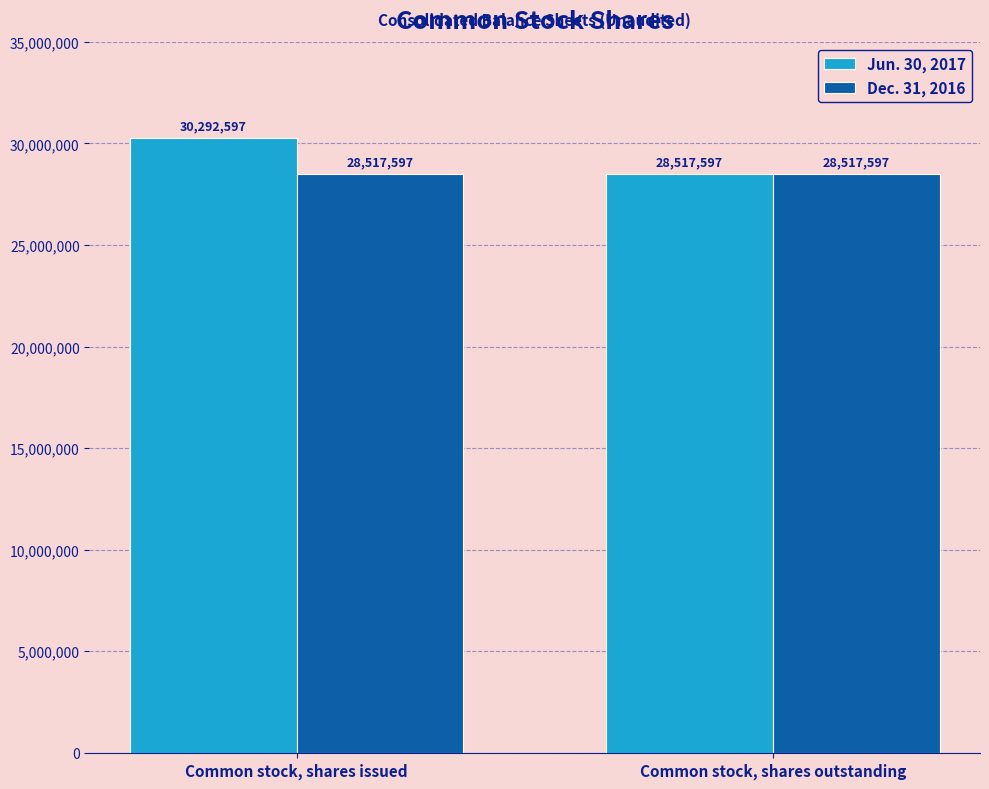

List the series in order of their peak value, highest first.

Jun. 30, 2017, Dec. 31, 2016